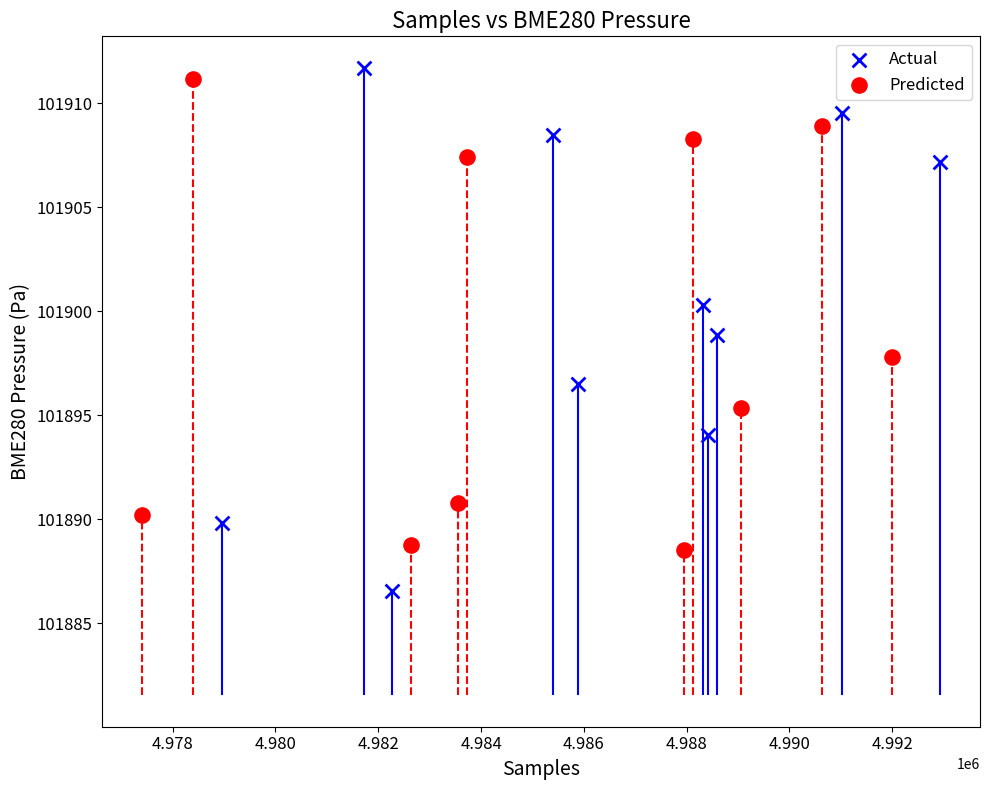

What are all the series names shown in the legend?

Actual, Predicted